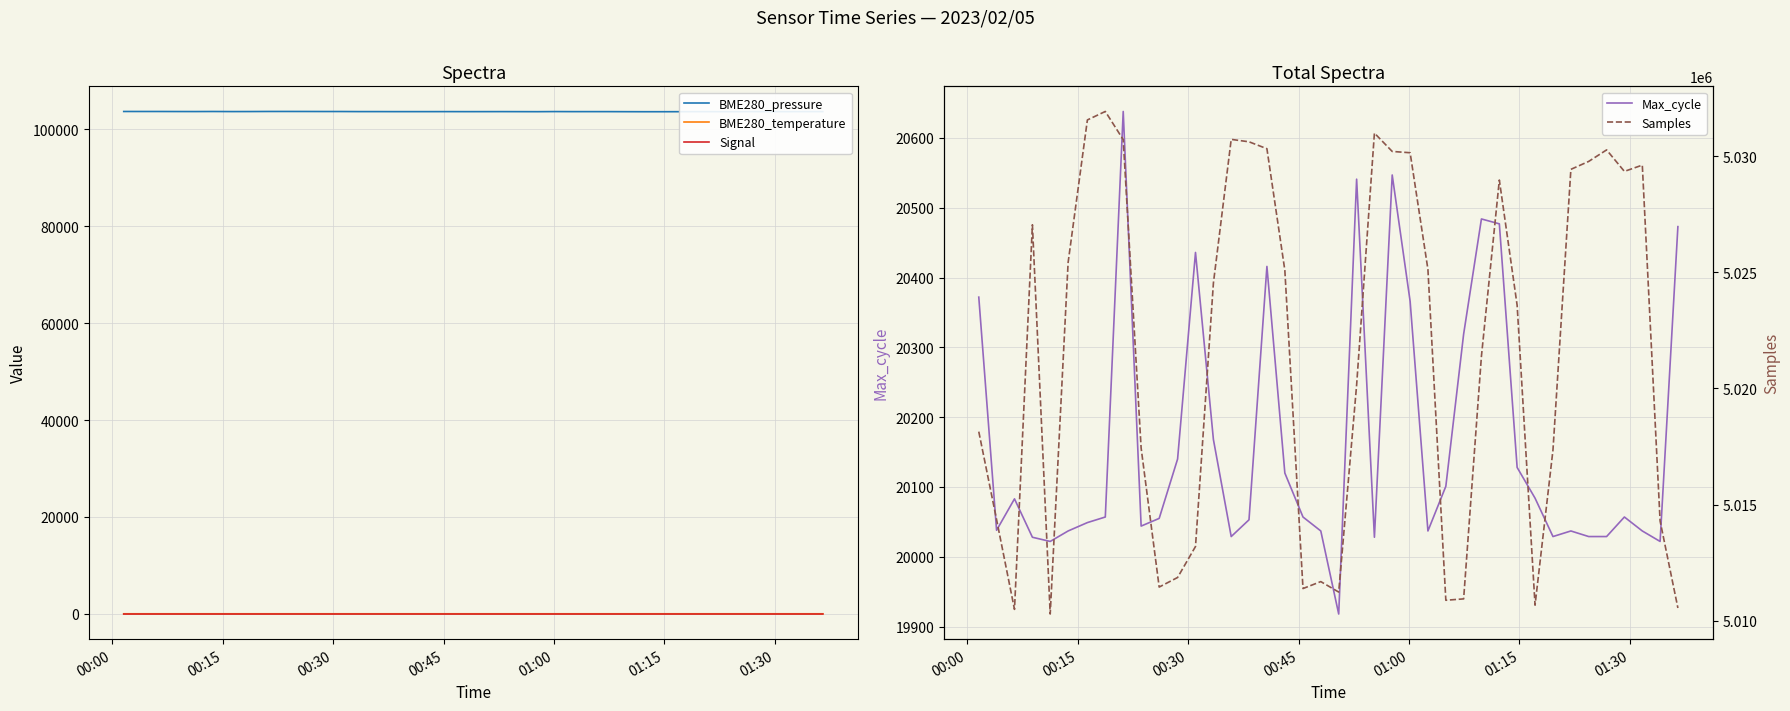

What is the value of the BME280_pressure point at the 18th from the left?

103681.7